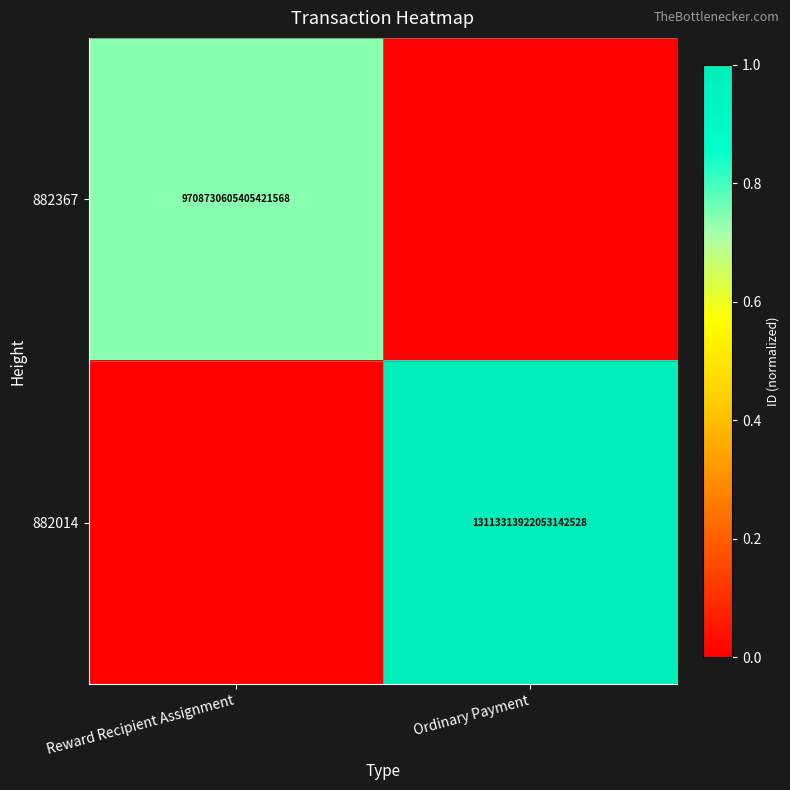

True or false: 882367 has a value of 2701894858424450048 at Reward Recipient Assignment.

False